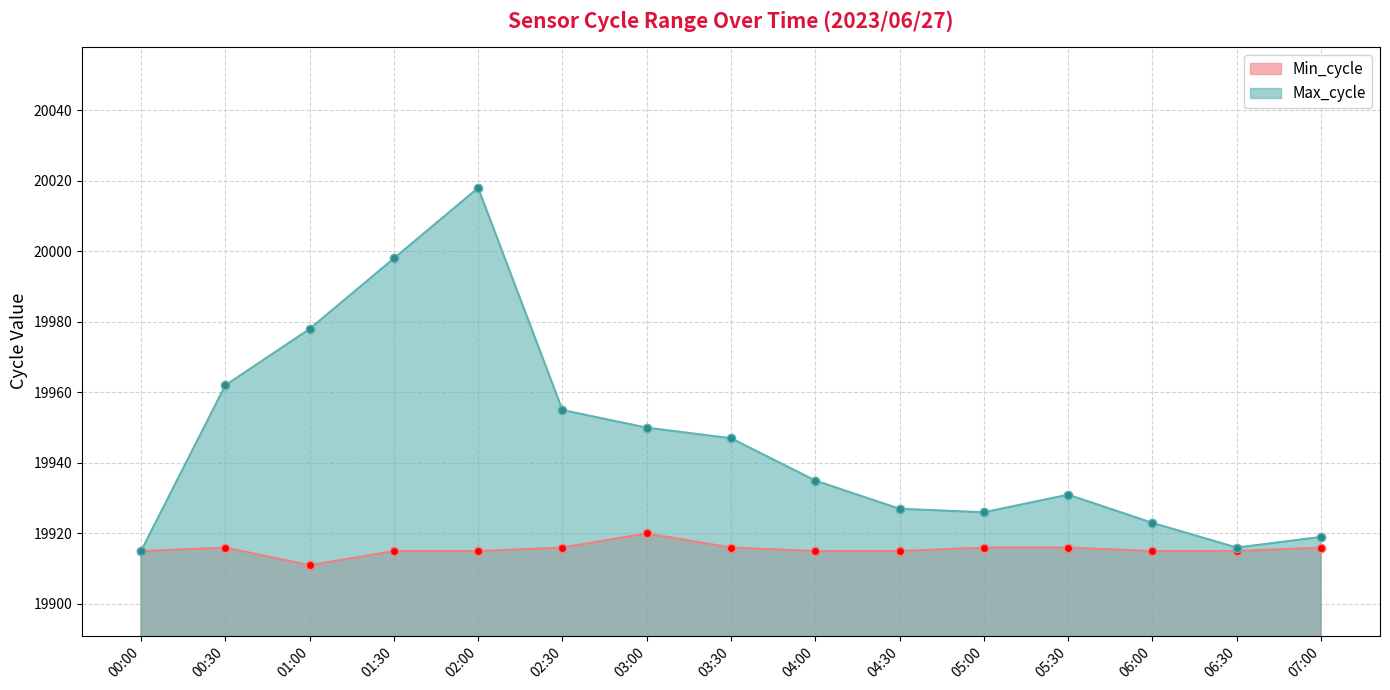

Which category has the lowest value in the Min_cycle series?

01:00